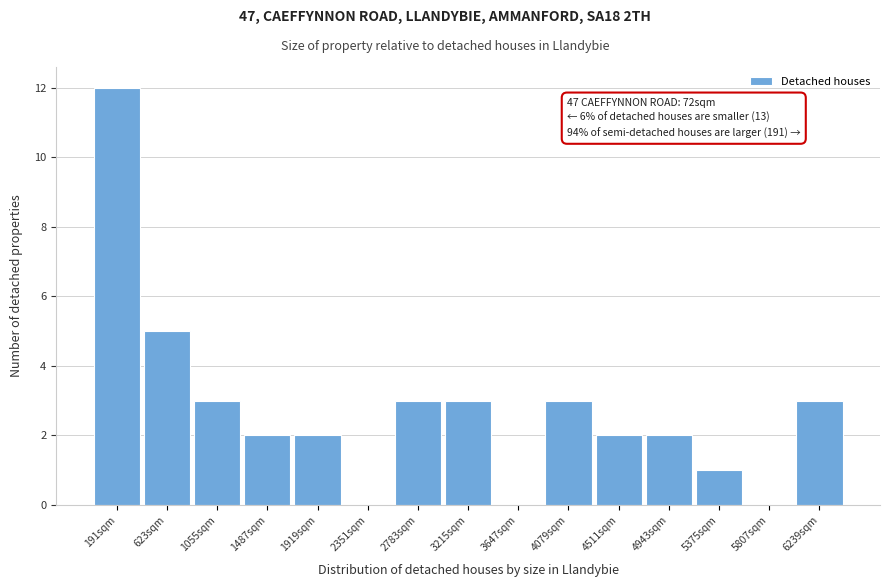

Reading left to right, what are all the values shown in this chart?

191sqm=12	623sqm=5	1055sqm=3	1487sqm=2	1919sqm=2	2351sqm=0	2783sqm=3	3215sqm=3	3647sqm=0	4079sqm=3	4511sqm=2	4943sqm=2	5375sqm=1	5807sqm=0	6239sqm=3